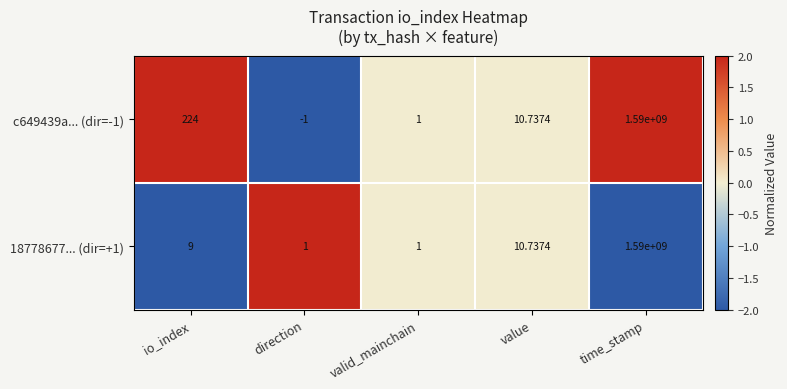

What is the smallest value displayed?

-1.0